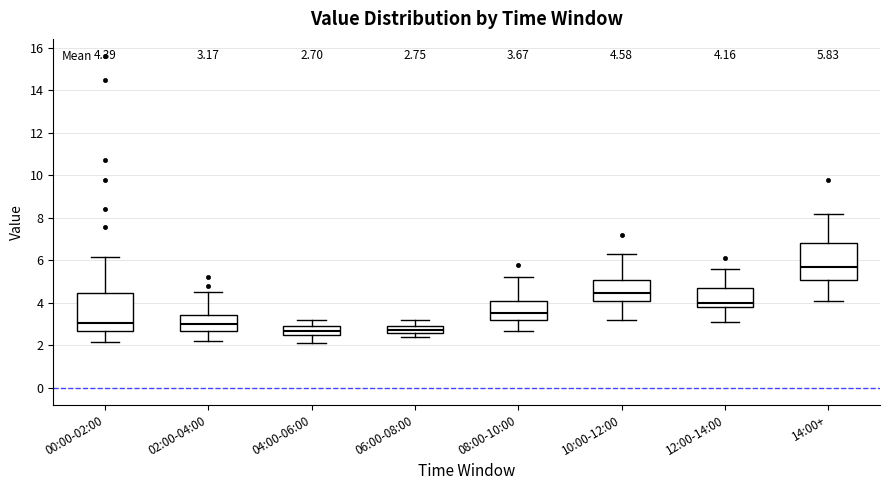

Which box's median line is the highest?

14:00+